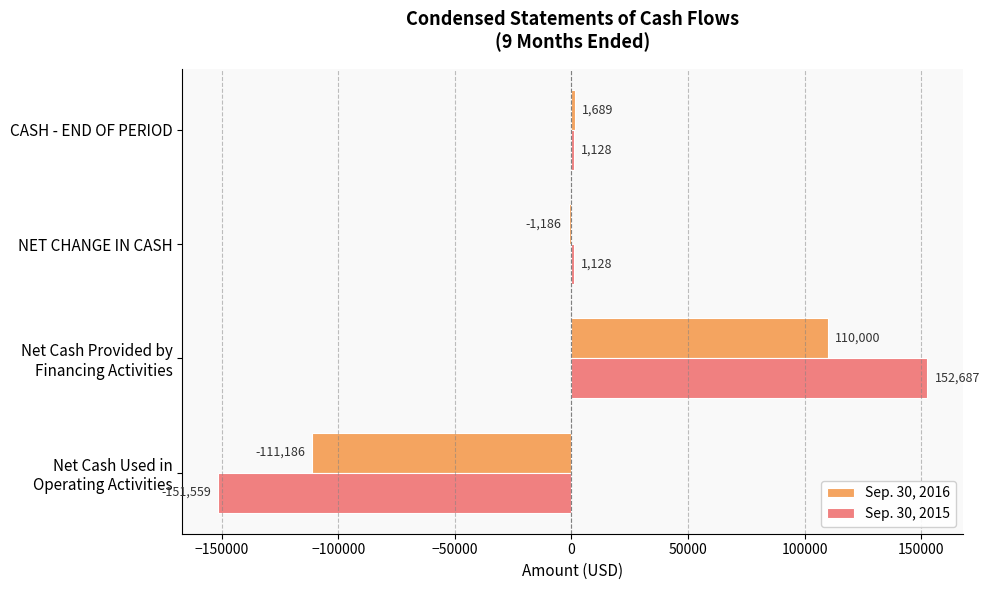

How many distinct data groups are displayed?

2